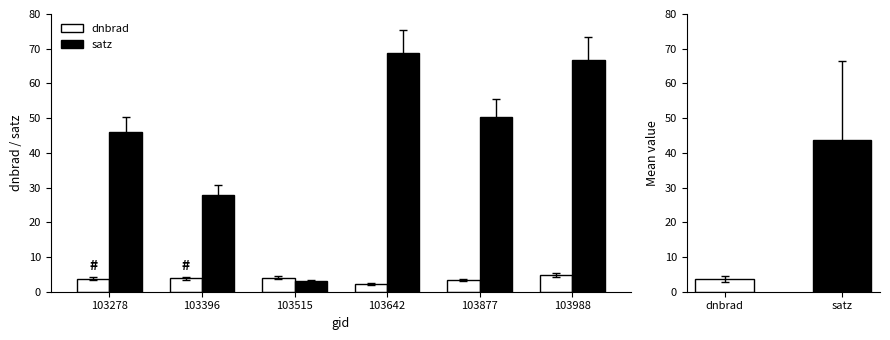

Rank the series at 103278 from highest to lowest value.

satz, dnbrad